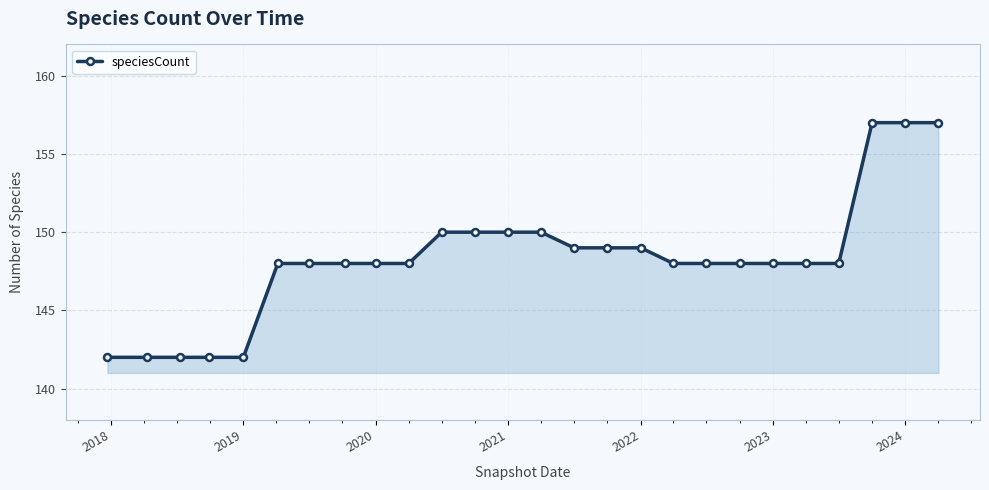

What is the difference between the second highest and minimum values?

15